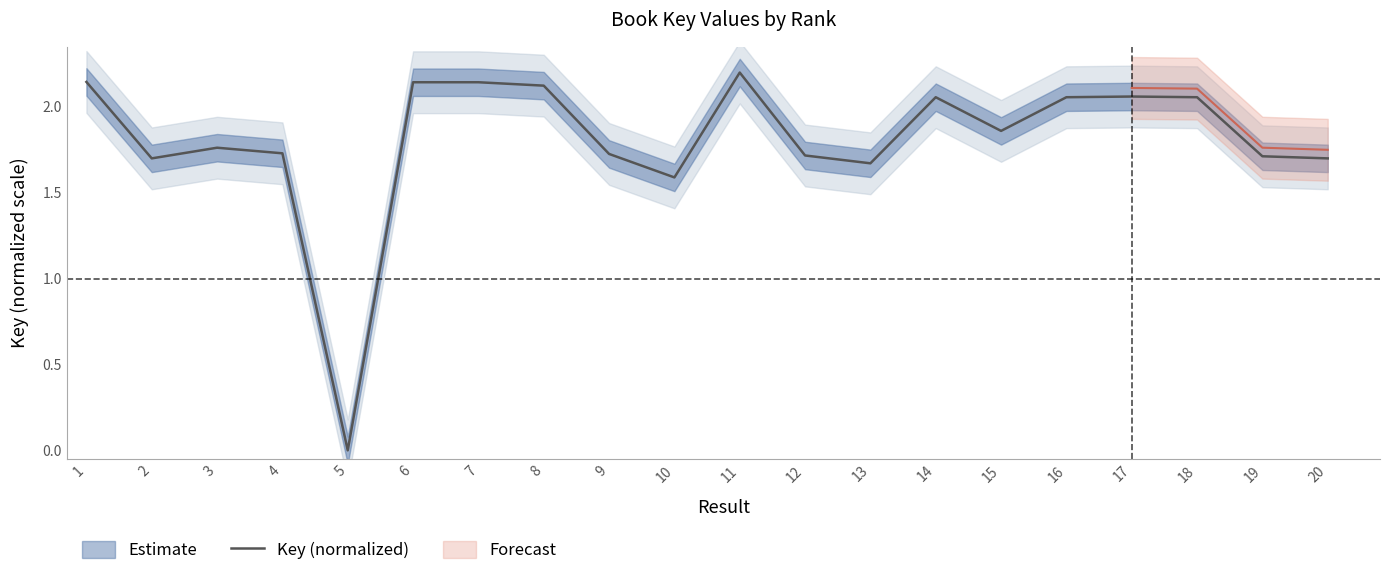

Which label corresponds to the smallest value in the chart?

5